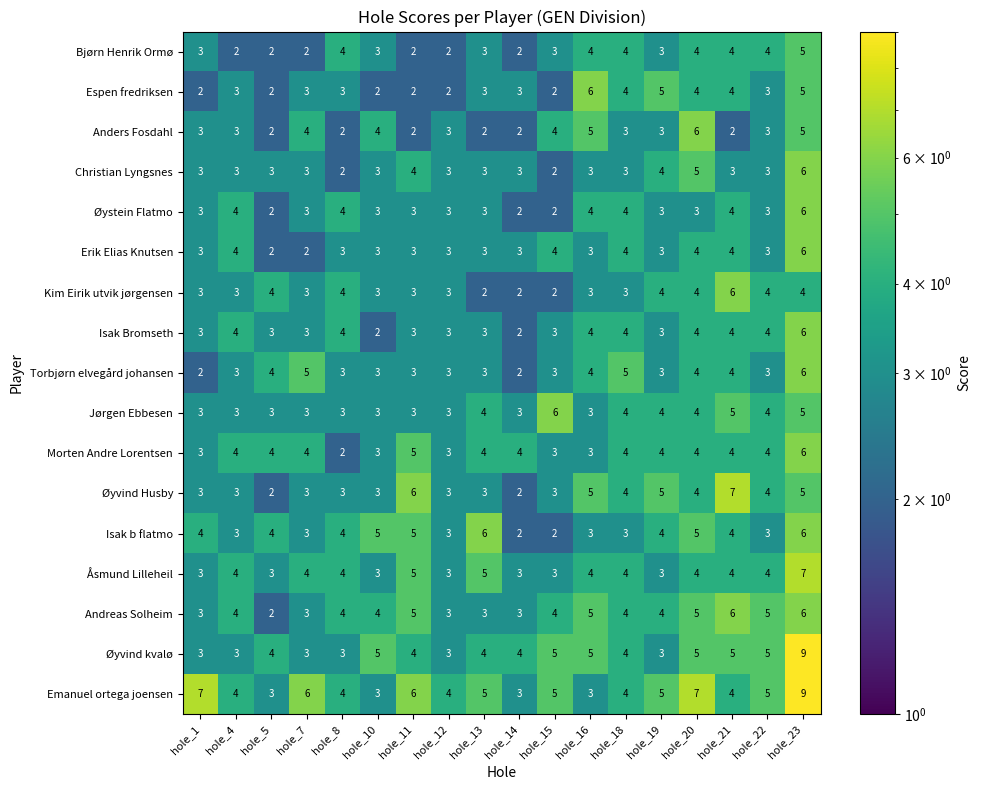

Which category has the highest value across all series?

hole_23